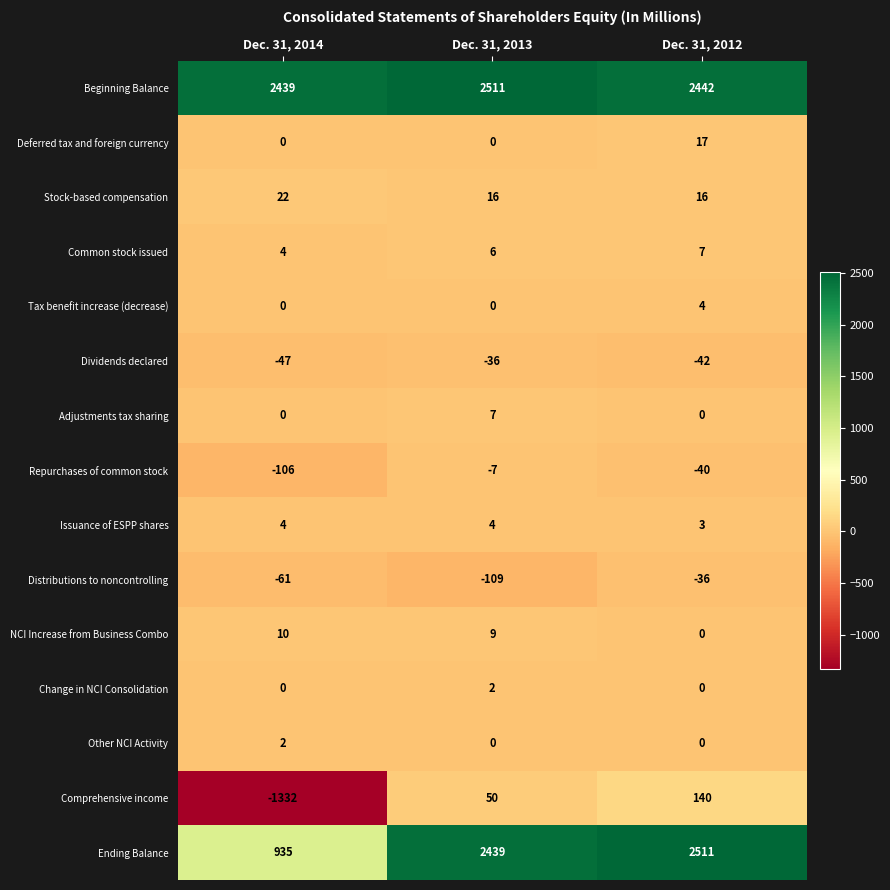

True or false: Repurchases of common stock has a value of -7 at Dec. 31, 2013.

True